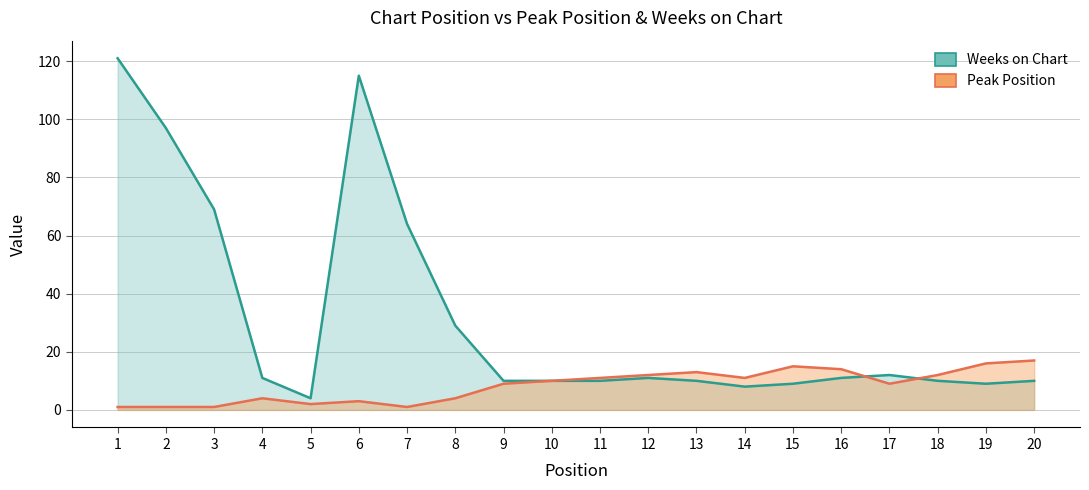

At how many categories does at least one series exceed 76?

3